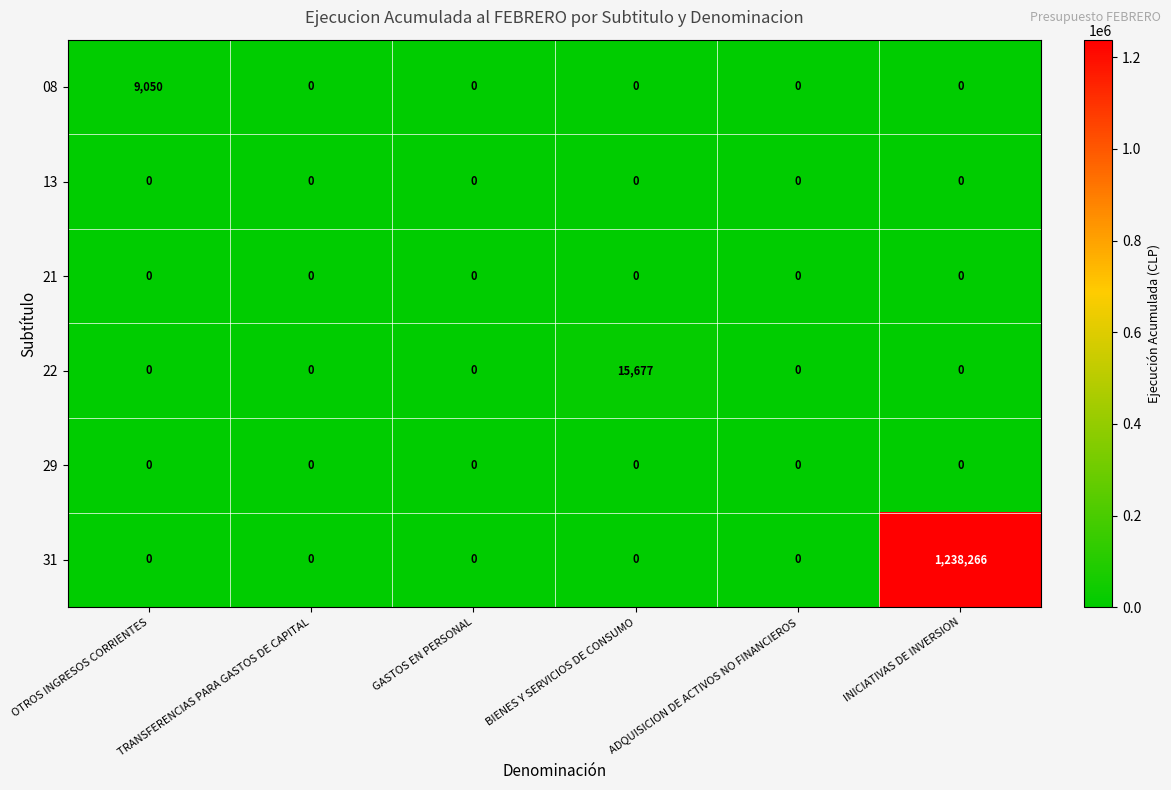

True or false: 13 has a value of 0 at ADQUISICION DE ACTIVOS NO FINANCIEROS.

True